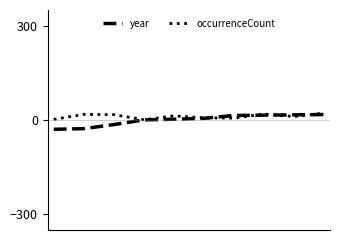

Which series has the widest spread of values?

year